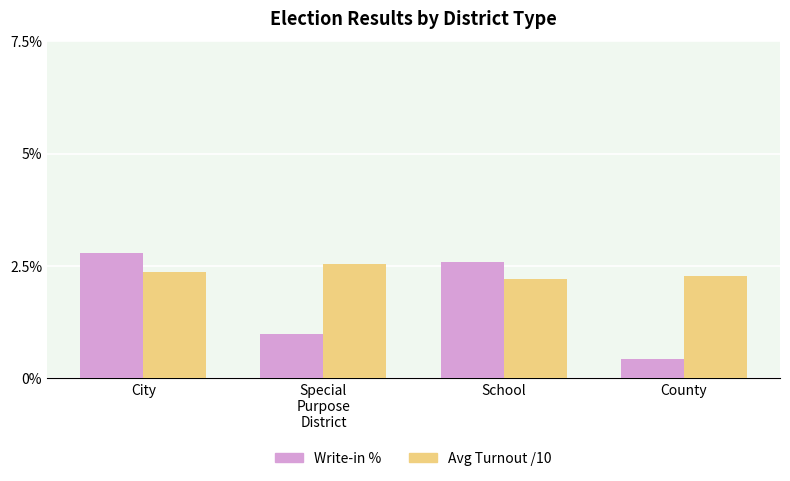

Which series has the largest range (max minus min)?

Write-in %